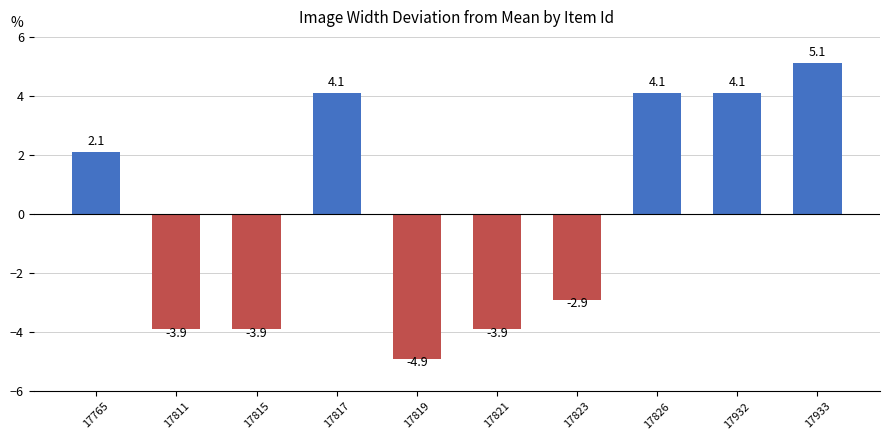

Between 17933 and 17819, which is larger?

17933